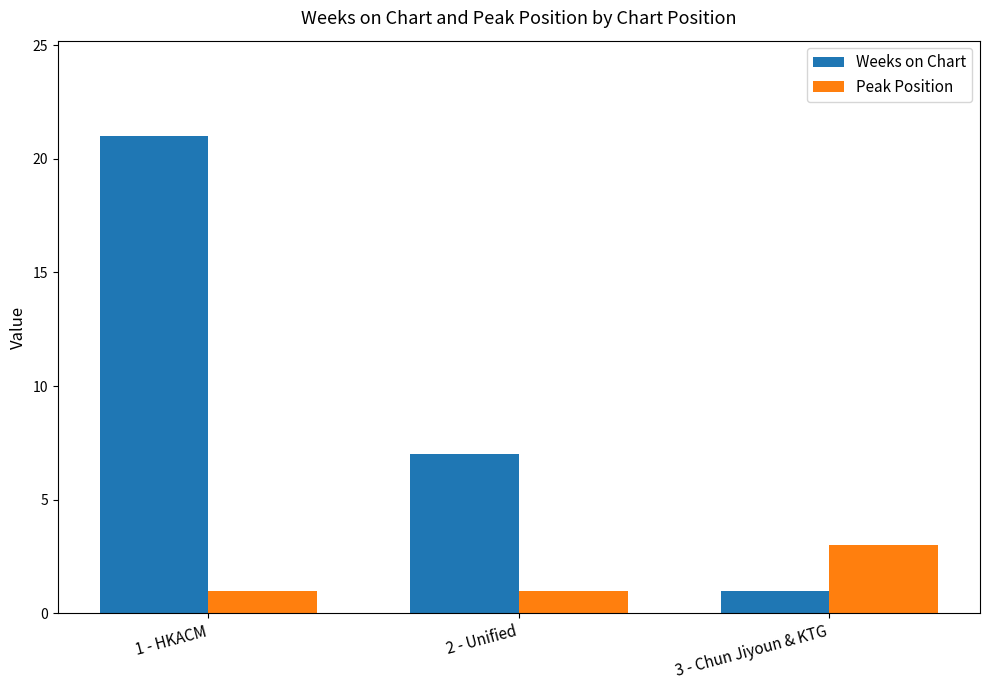

What is the label of the 3rd bar from the left?

3 - Chun Jiyoun & KTG